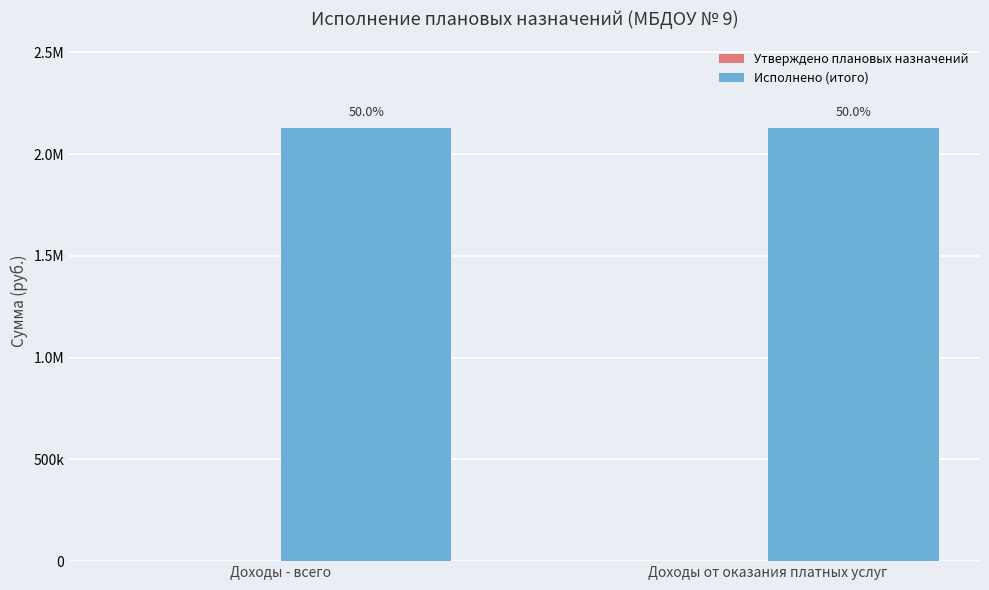

Rank the series by their maximum value, from lowest to highest.

Утверждено плановых назначений, Исполнено (итого)